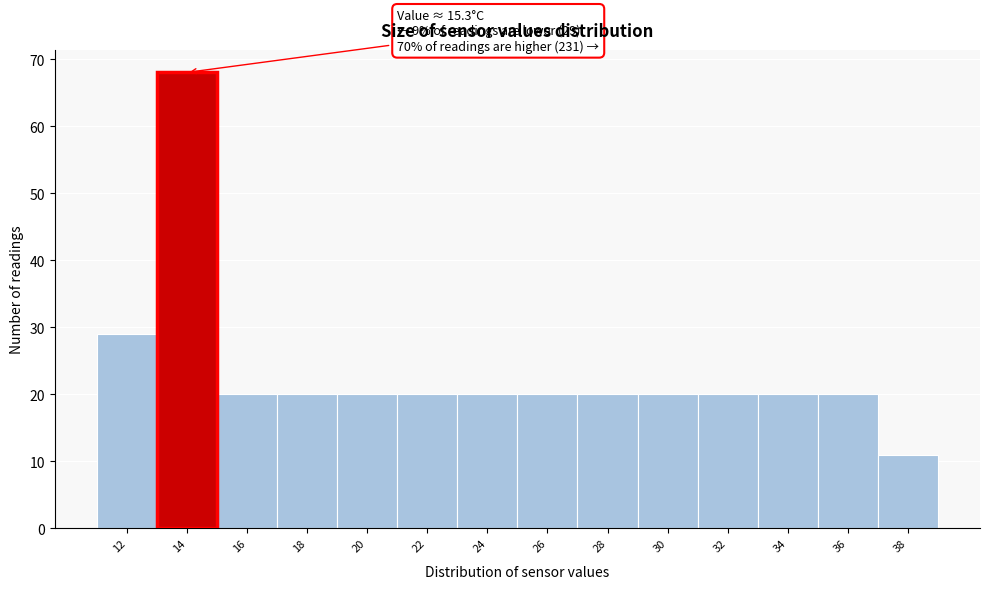

Reading left to right, what are all the values shown in this chart?

29	68	20	20	20	20	20	20	20	20	20	20	20	11